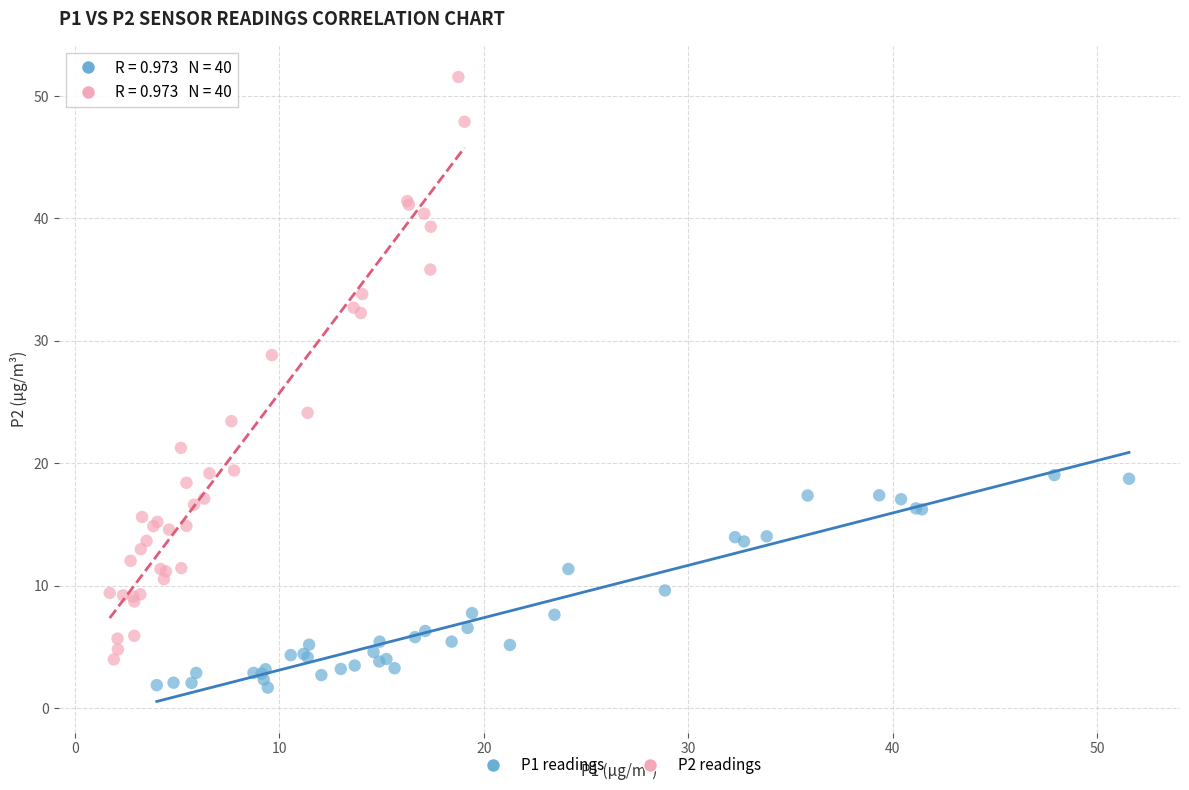

Which series contains the highest Y value?

P2 readings